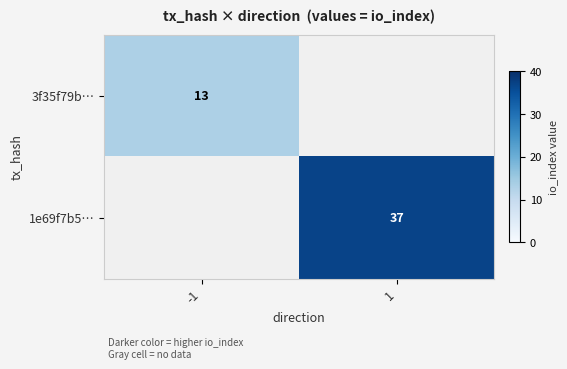

The 3f35f79b⋯ series shows 9 at -1. True or false?

False